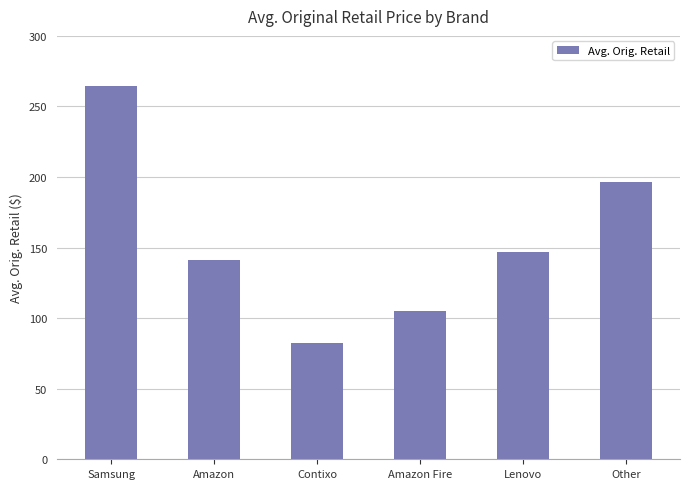

Reading left to right, extract all data points from this chart.

Samsung=264.7	Amazon=141.2	Contixo=82.2	Amazon Fire=105.0	Lenovo=147.0	Other=196.7